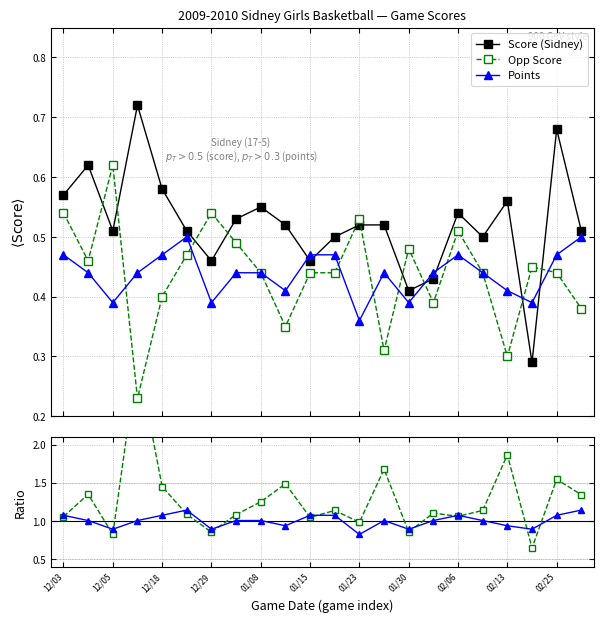

What is the lowest value of the Score (Sidney) series?

0.3